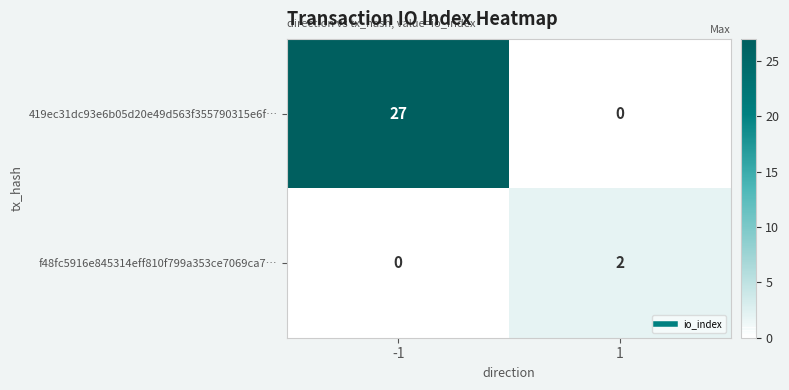

Reading right to left, extract all data points from this chart.

419ec31dc93e6b05d20e49d563f355790315e6f…: 0	27
f48fc5916e845314eff810f799a353ce7069ca7…: 2	0